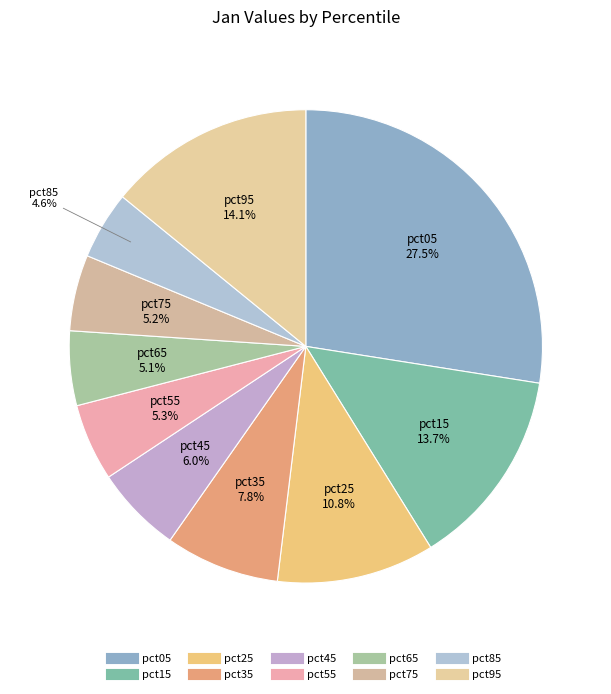

What percentage is the pct65 slice, to the nearest percent?

5%